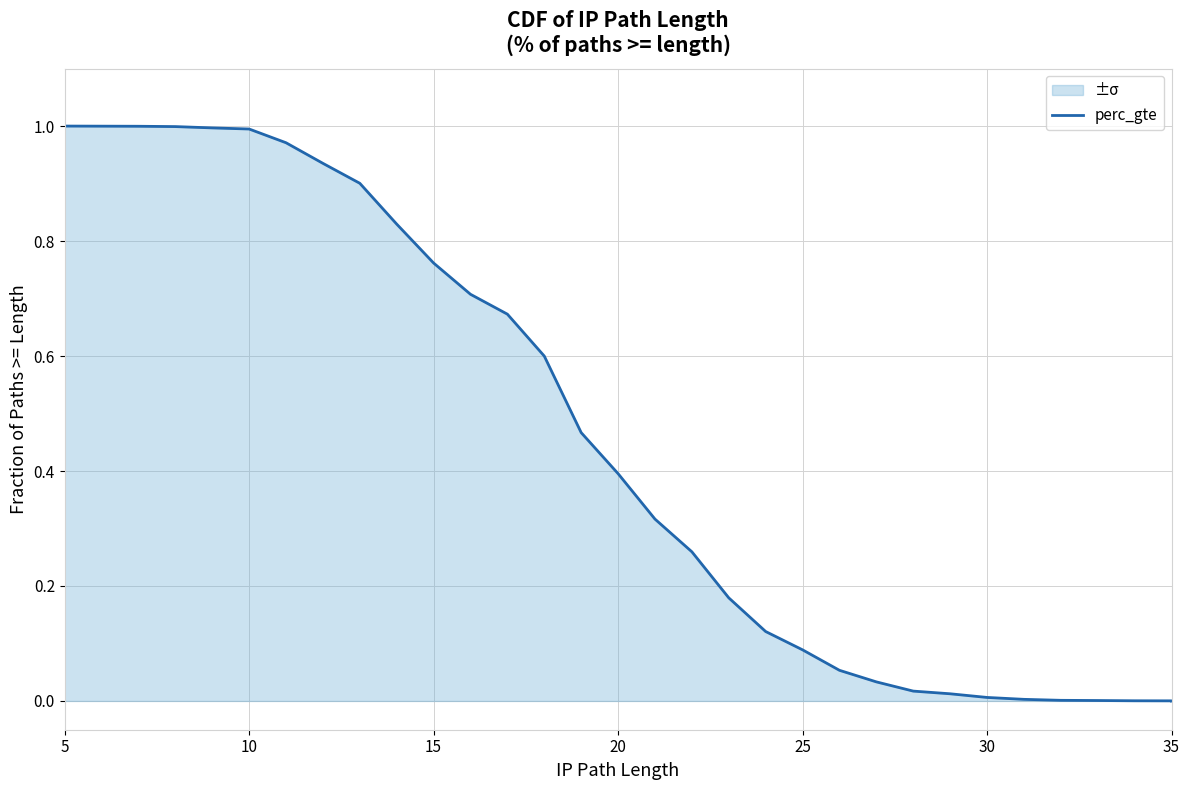

What value does the data have at 10?

1.0